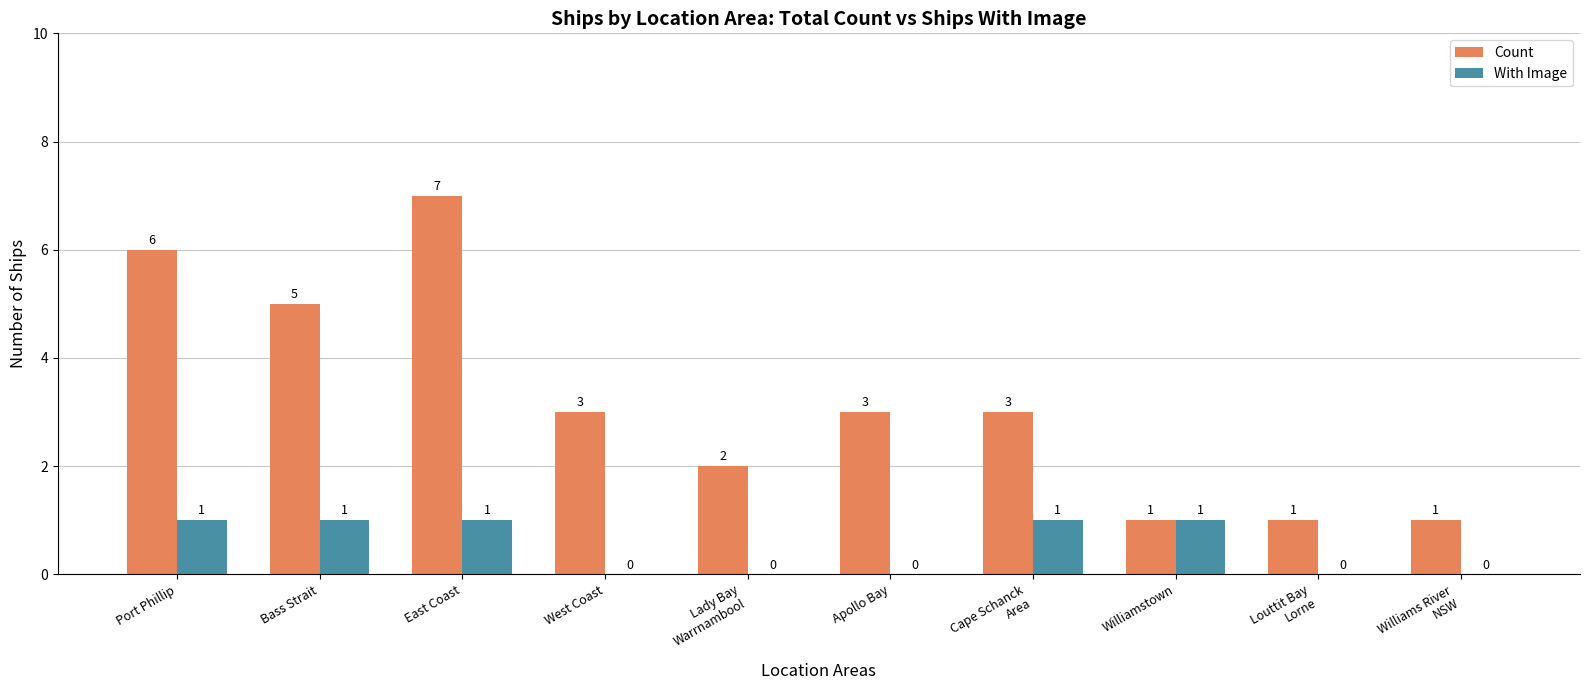

How many Count values are between 1 and 5?

8